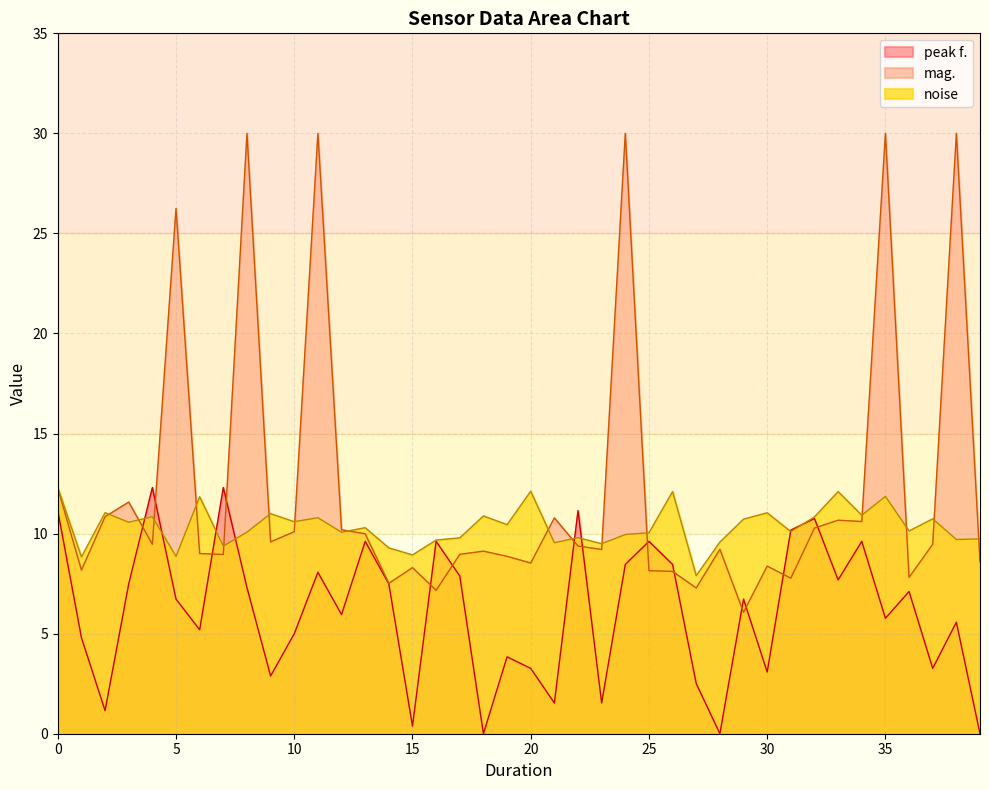

What is the maximum value for noise?

12.3